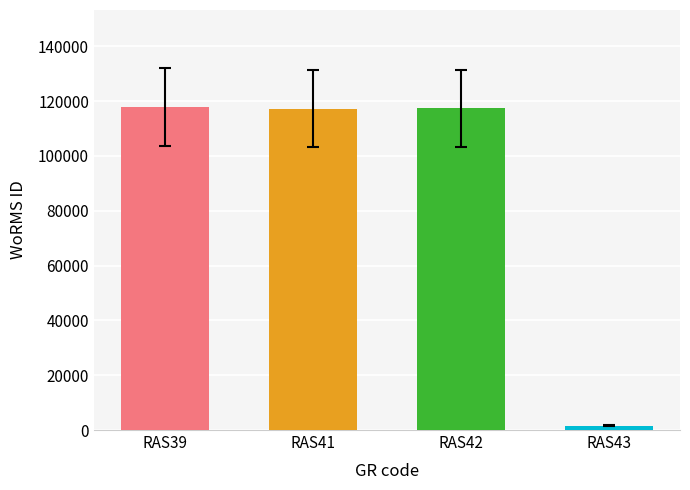

Approximately how many times larger is the value at RAS39 compared to RAS41?

1.0